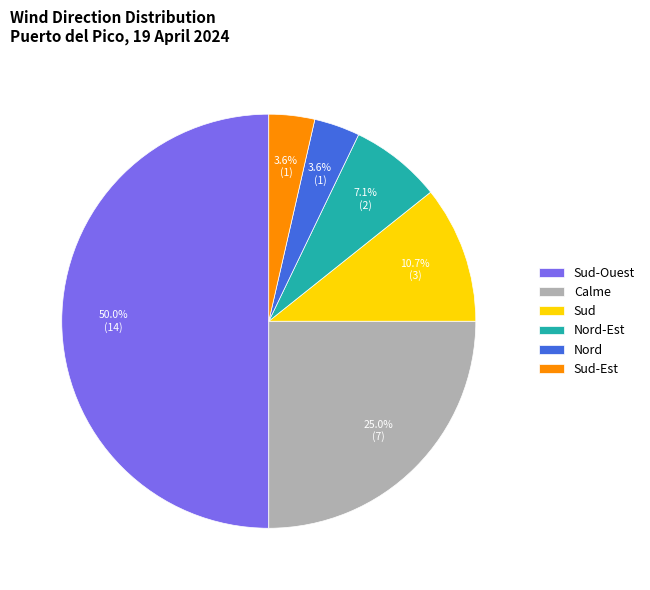

Approximately how many times larger is the value at Sud-Est compared to Sud?

0.3